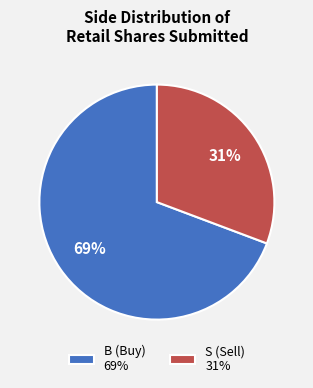

Which has a higher value, B (Buy) 69% or S (Sell) 31%?

B (Buy) 69%